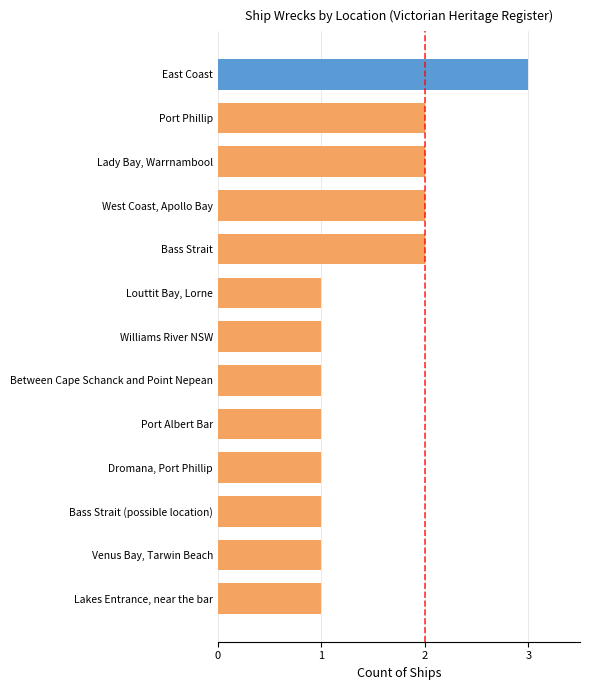

What is the minimum value shown in the chart?

1